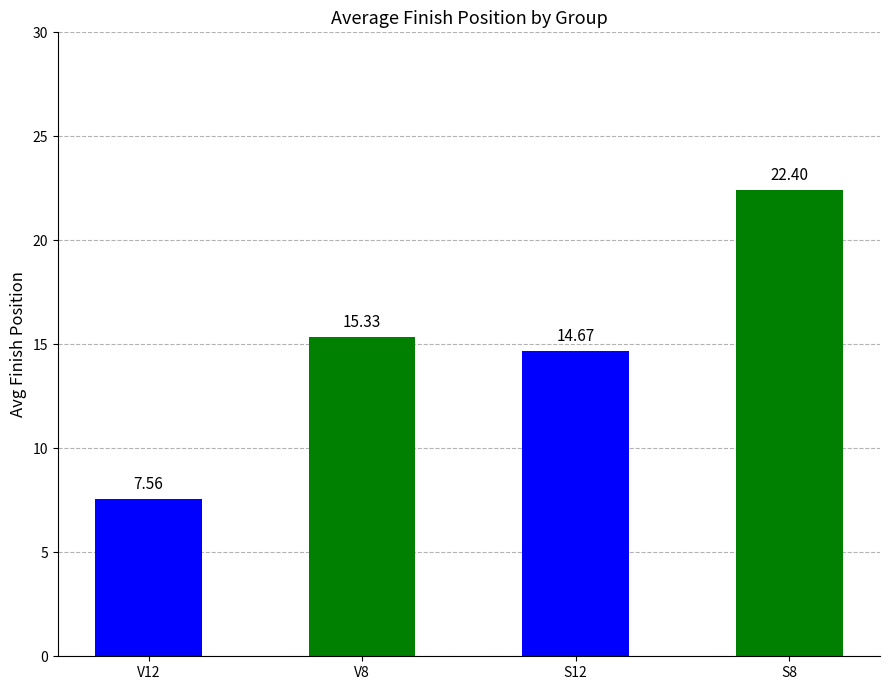

Does the chart contain stacked bars?

No